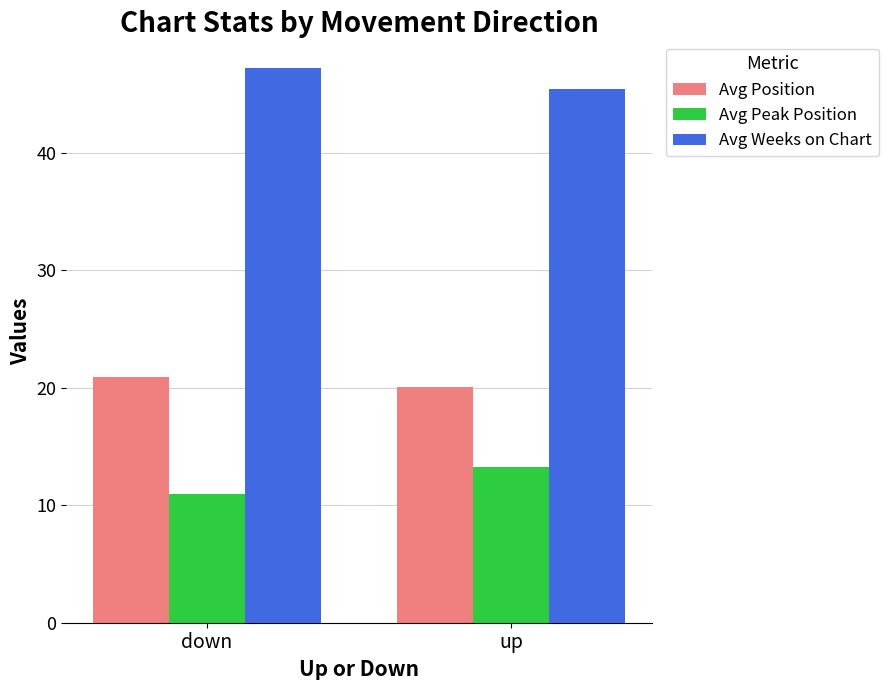

What is the total value across all series at up?

78.7